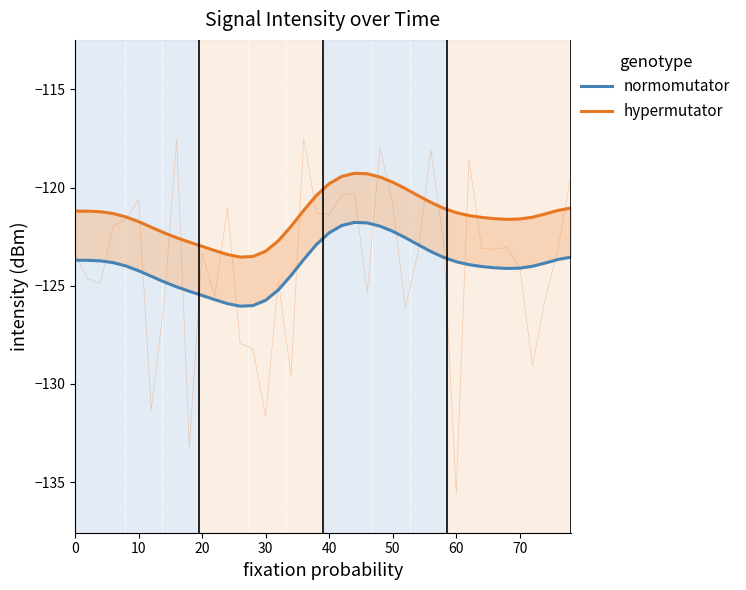

What is the maximum value for hypermutator?

-119.3